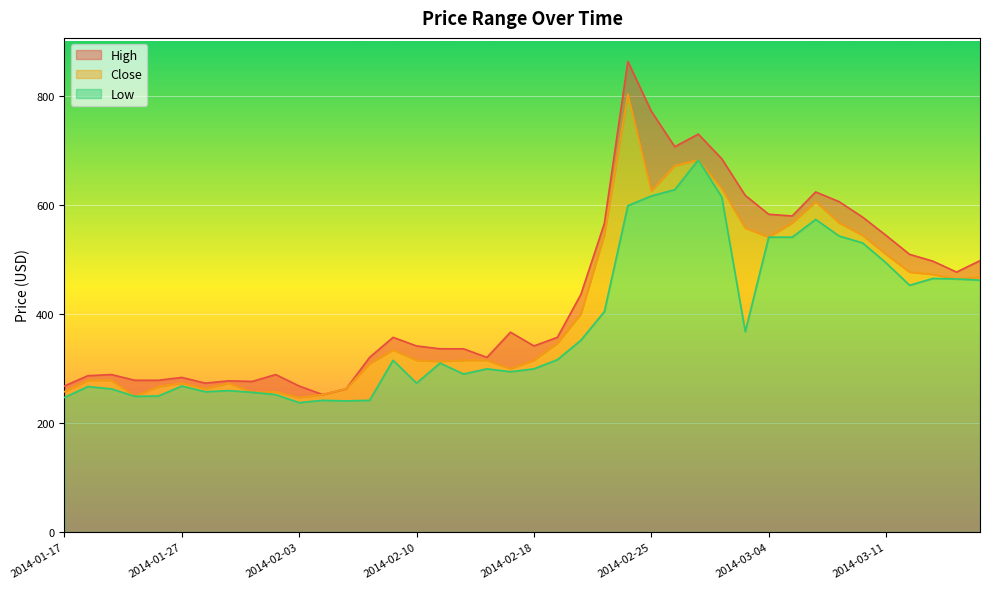

What is the sum of the Close values at 2014-01-31 and 2014-01-21?

535.5